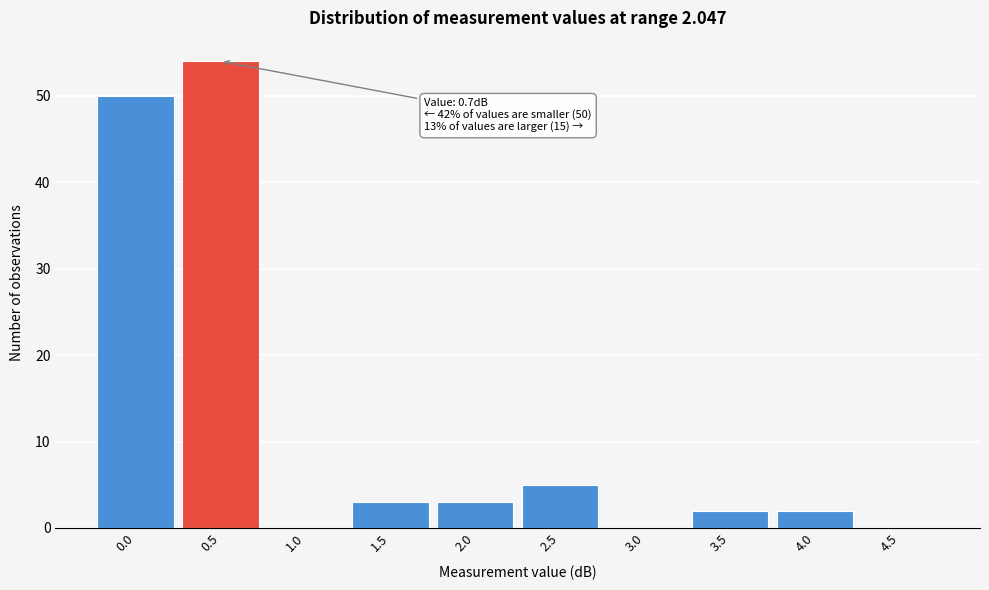

Reading left to right, extract all data points from this chart.

0.0=50	0.5=54	1.0=0	1.5=3	2.0=3	2.5=5	3.0=0	3.5=2	4.0=2	4.5=0